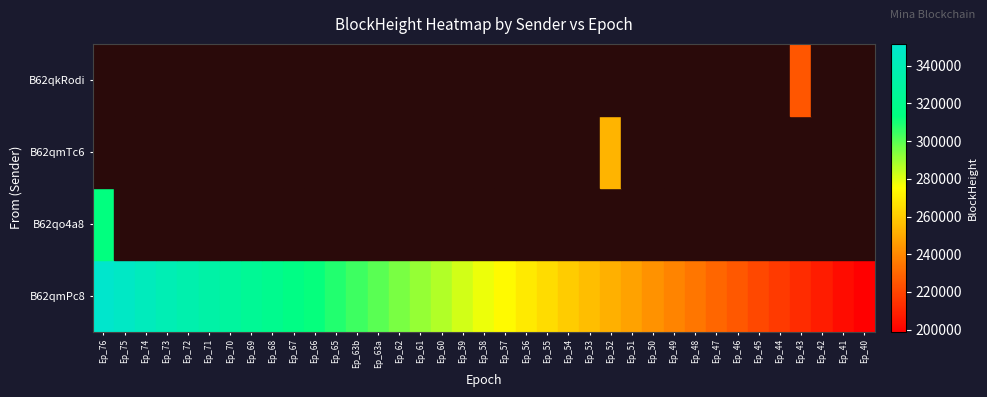

Is the value of B62qo4a8 at Ep_58 greater than the value of B62qmPc8 at Ep_66?

No